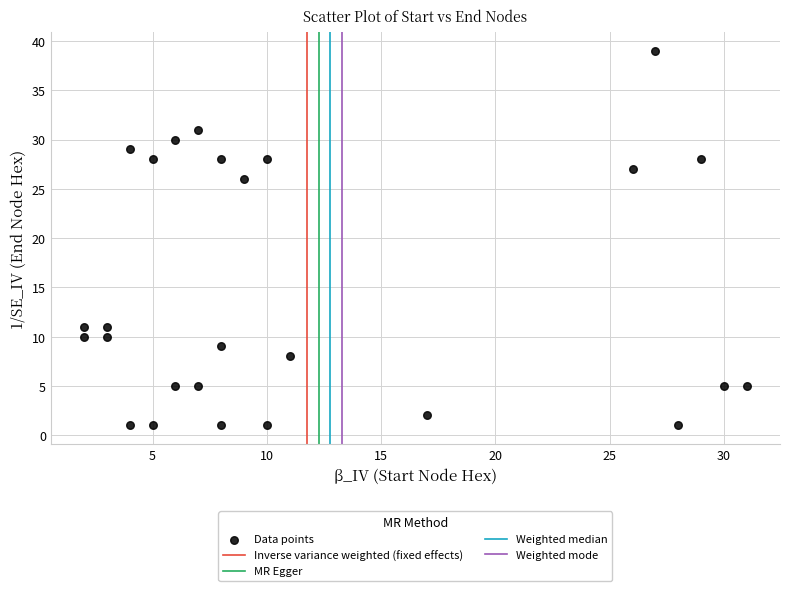

What Y value in the scatter plot is closest to 20?

26